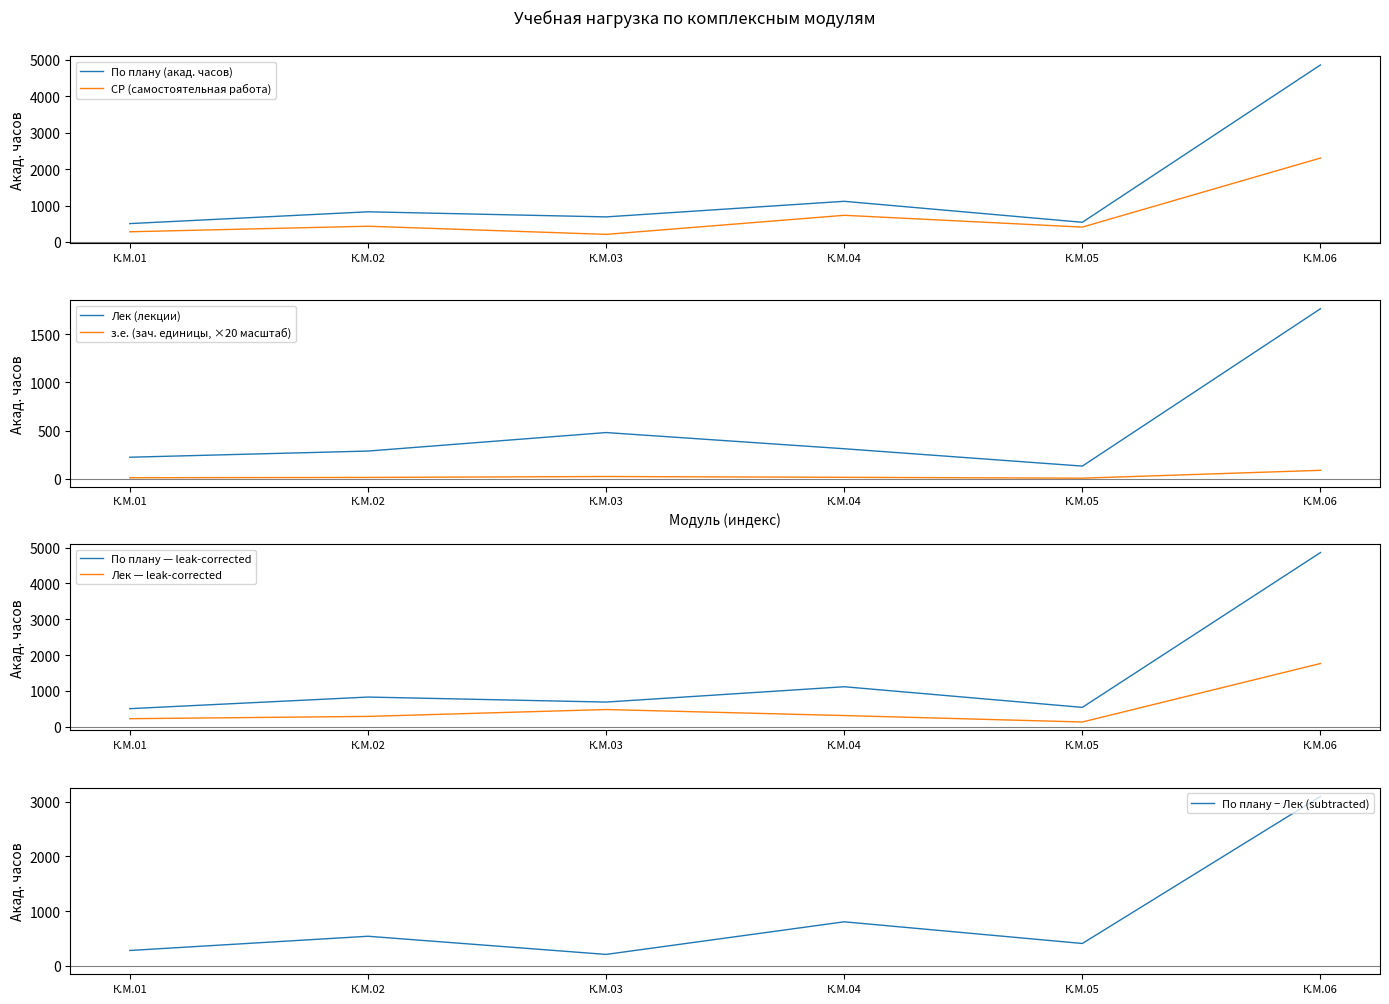

At which category is the sum across all series the highest?

К.М.06